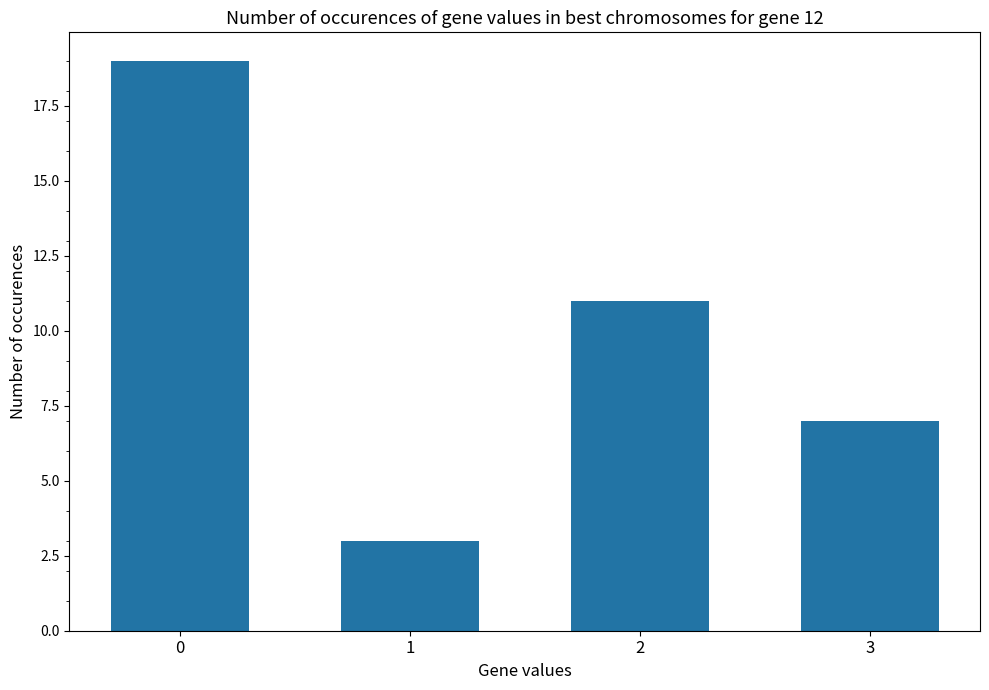

Reading right to left, transcribe all the data shown in this chart.

3=7	2=11	1=3	0=19